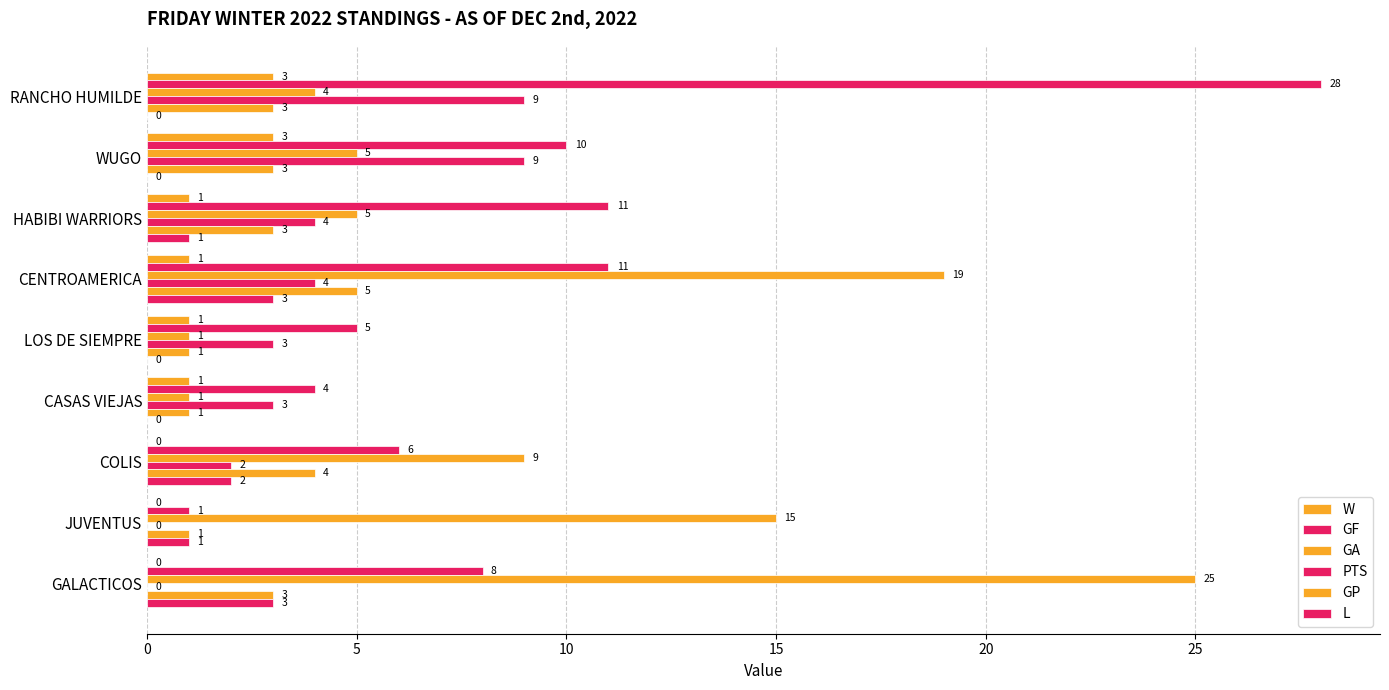

How many series are shown in this chart?

6